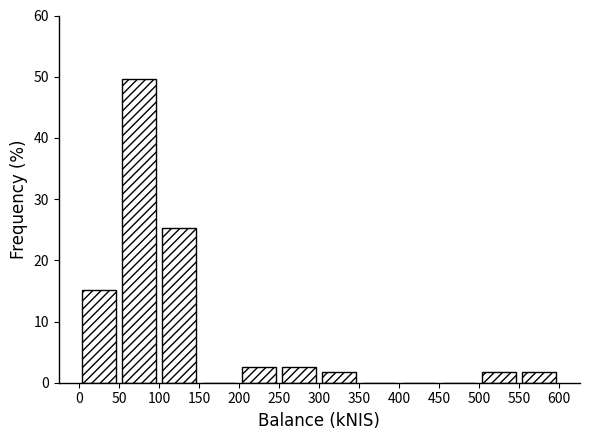

Reading left to right, list every bar in this chart as the range it spans on the x-axis followed by its height. The values are not printed on the chart, so give them approximately, as read against the axis.

0 to 50: 15
50 to 100: 50
100 to 150: 25
150 to 200: 0
200 to 250: 3
250 to 300: 3
300 to 350: 2
350 to 400: 0
400 to 450: 0
450 to 500: 0
500 to 550: 2
550 to 600: 2